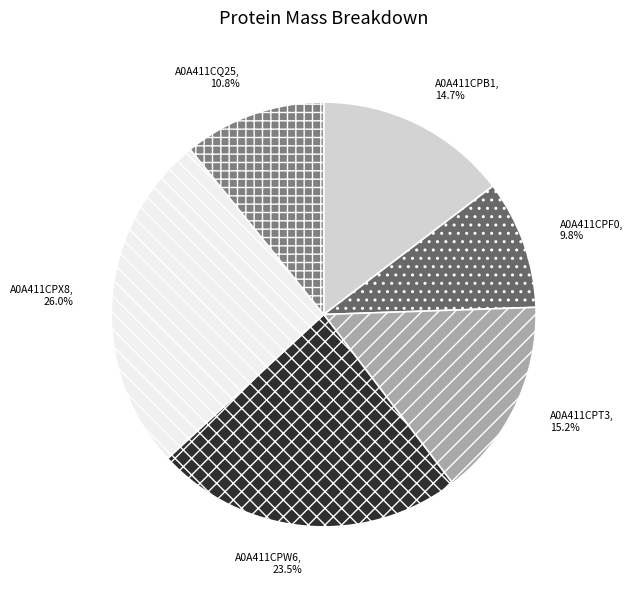

What percentage do A0A411CPB1 and A0A411CPF0 together represent?

24.5%